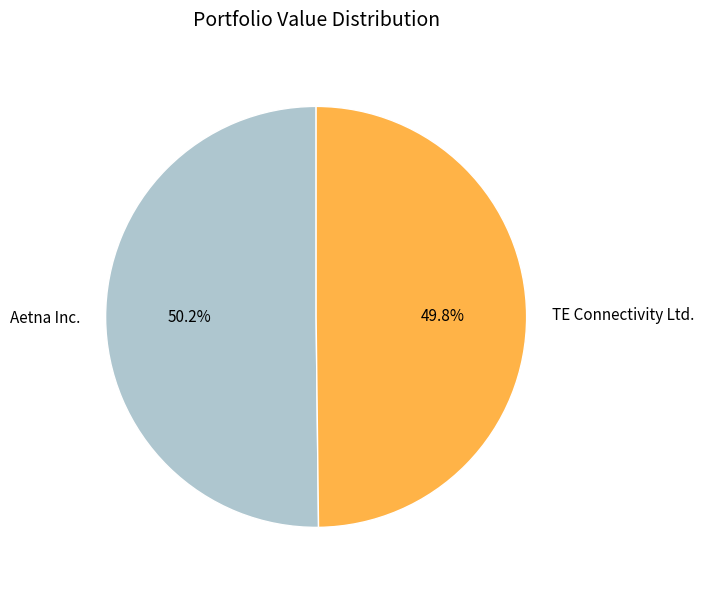

True or false: TE Connectivity Ltd. accounts for 50% of the total.

True